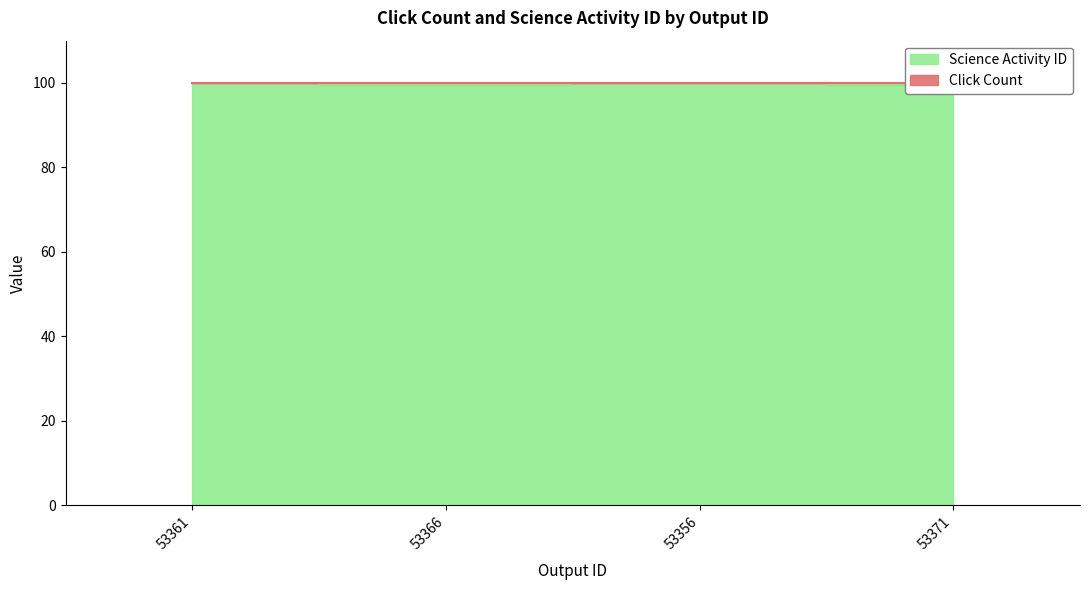

At which label is the value closest to 99?

53366